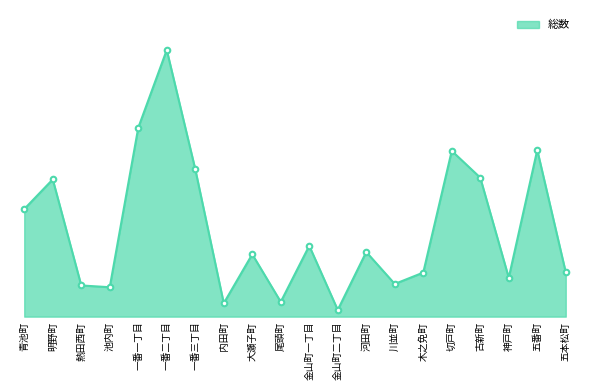

What is the value of the 17th point from the left?

1101